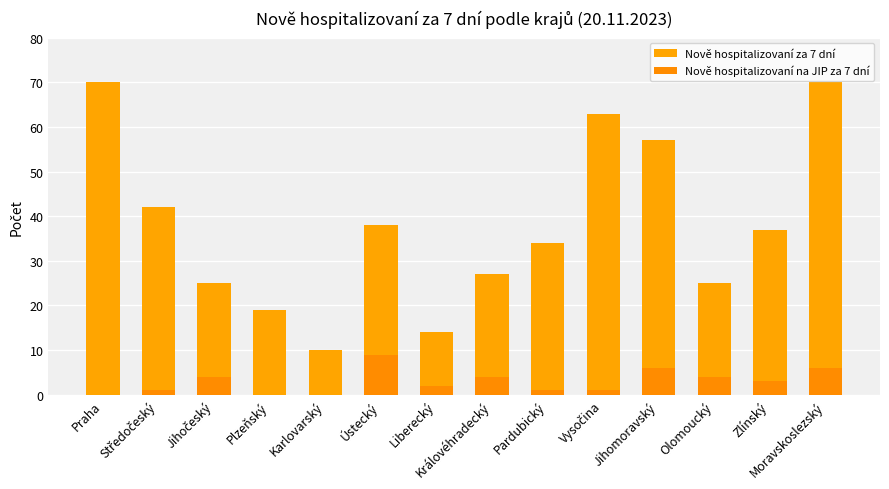

What is the sum of the Nově hospitalizovaní za 7 dní values at Vysočina and Olomoucký?

88